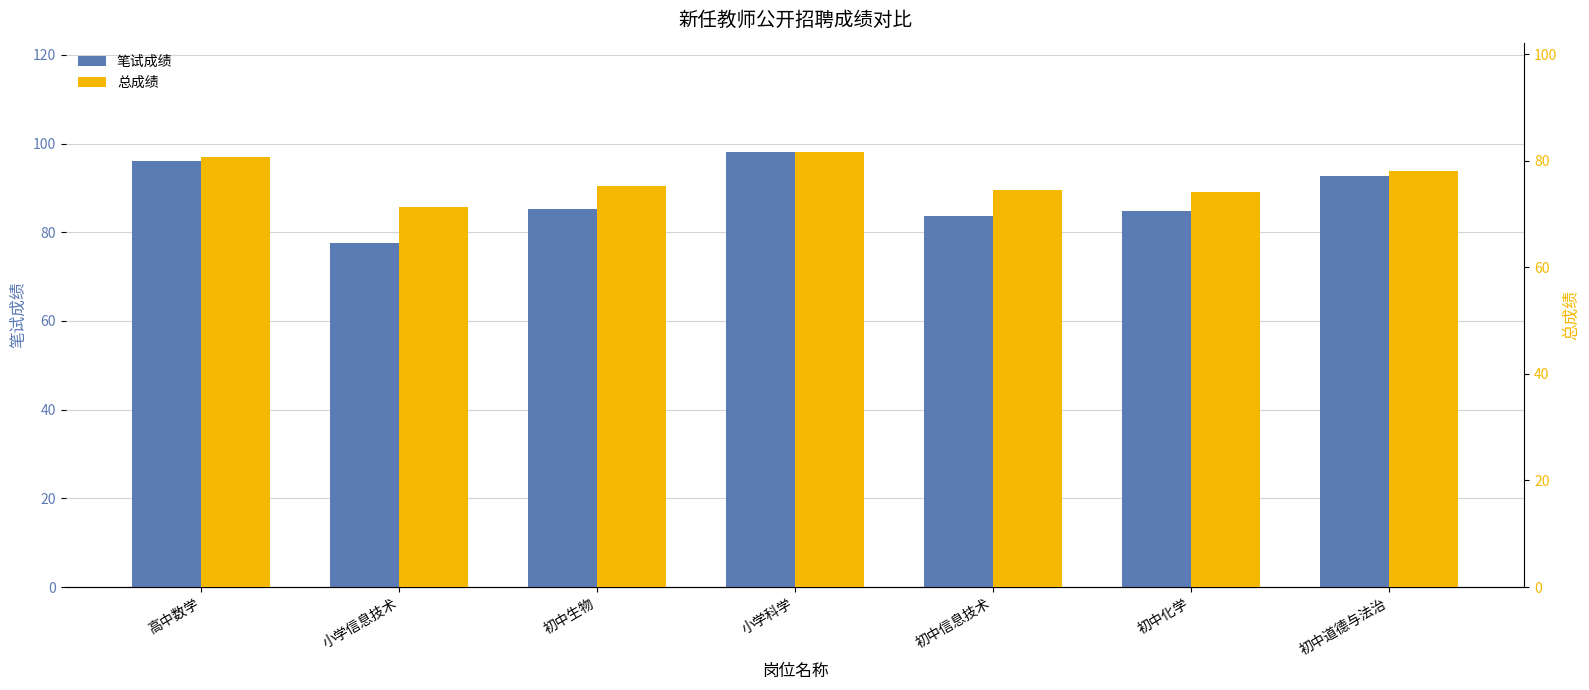

Where is 总成绩 nearest to the value 76?

初中生物